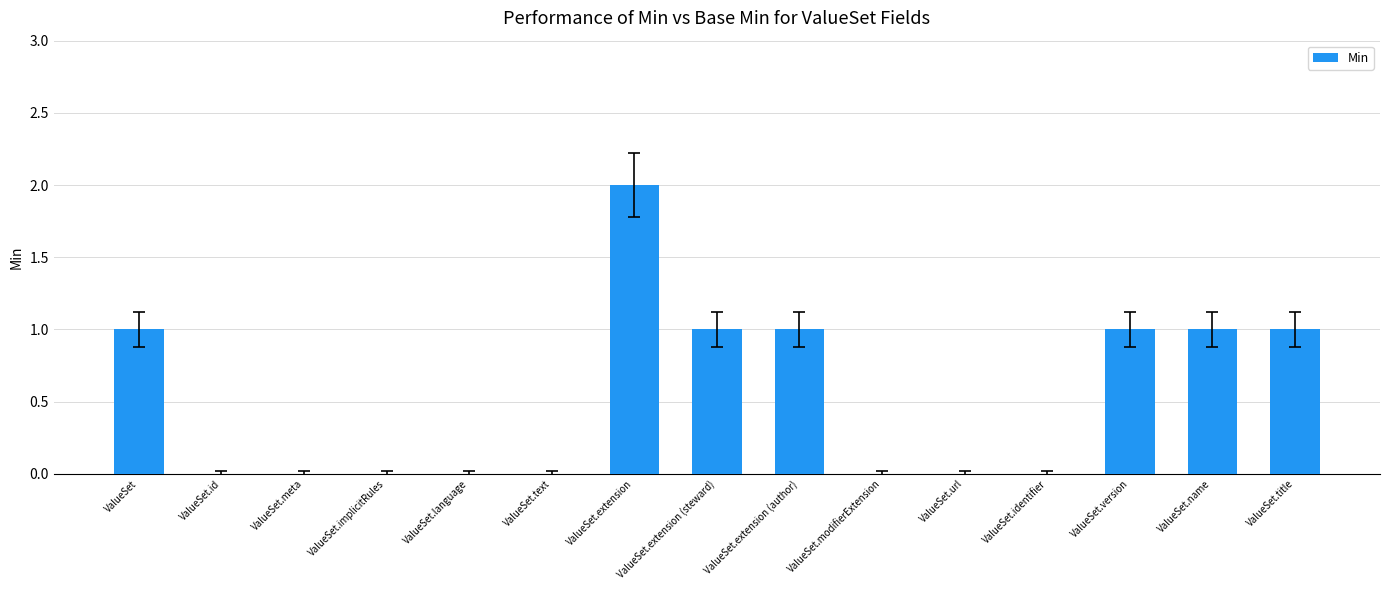

Is it true that the value at ValueSet.implicitRules is -1?

False